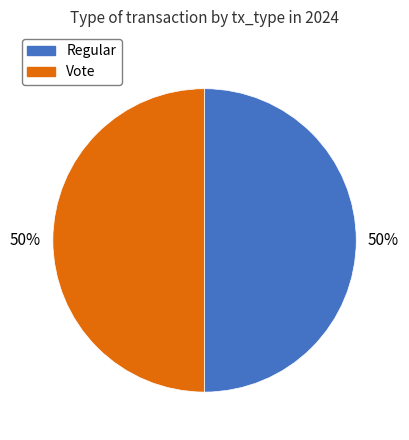

True or false: Regular accounts for 50% of the total.

True